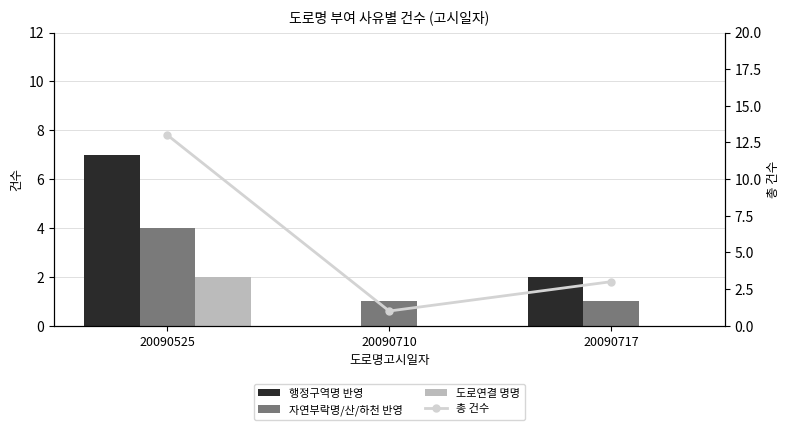

What is the maximum value shown in the chart?

13